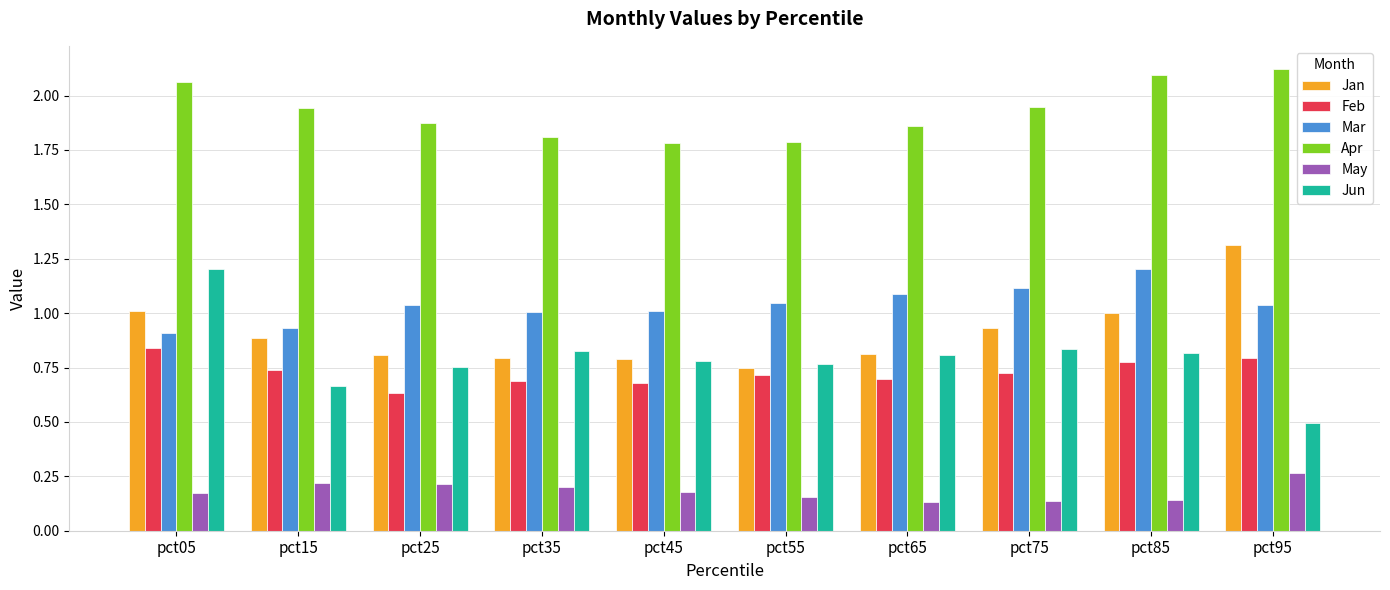

Rank the series at pct95 from highest to lowest value.

Apr, Jan, Mar, Feb, Jun, May